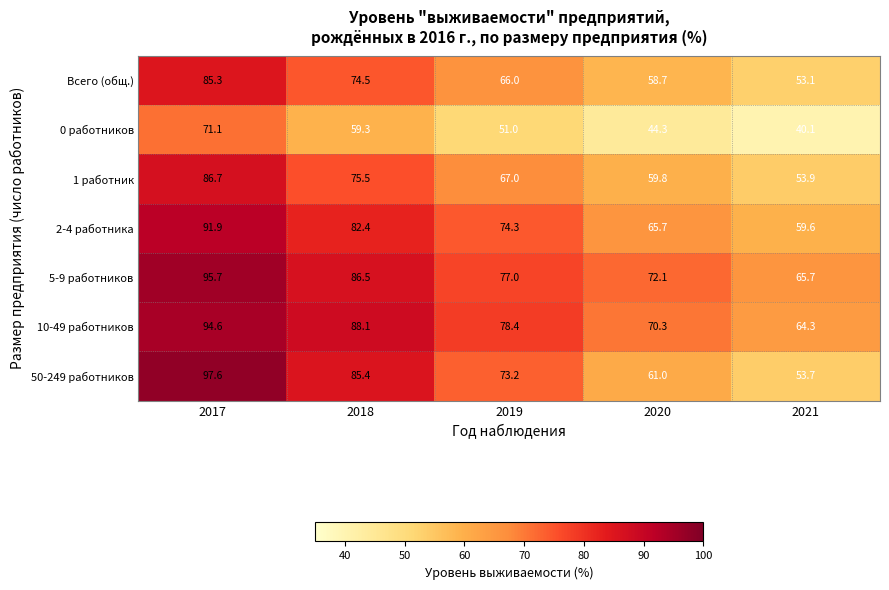

Which series has the largest range (max minus min)?

50-249 работников